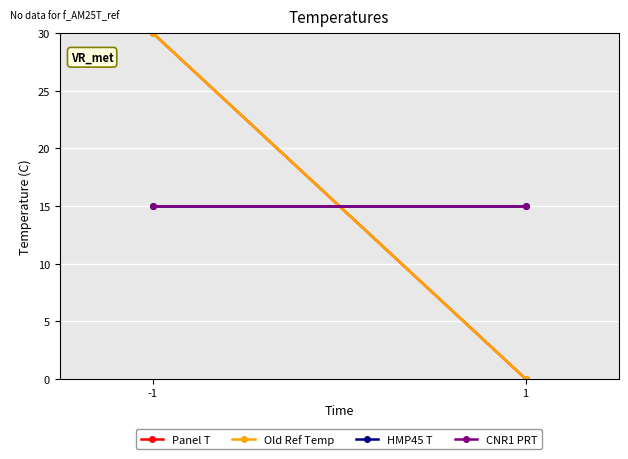

What is the value of the Old Ref Temp point at the 1st from the left?

30